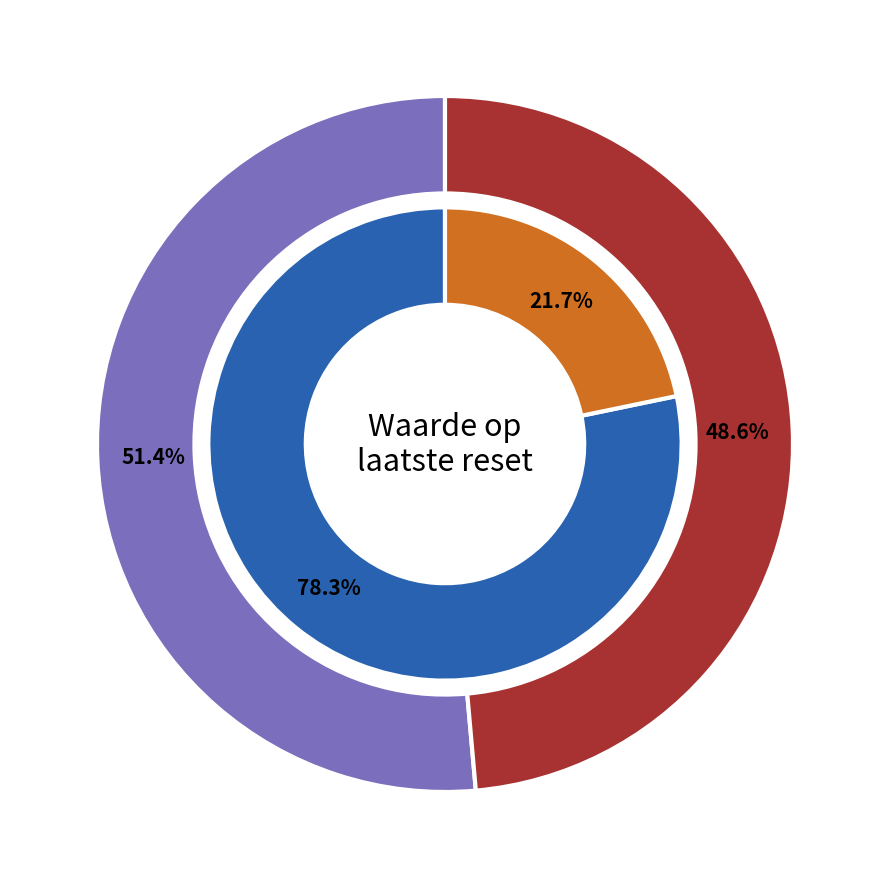

True or false: 2025-06-04 22:17 accounts for 13% of the total.

False